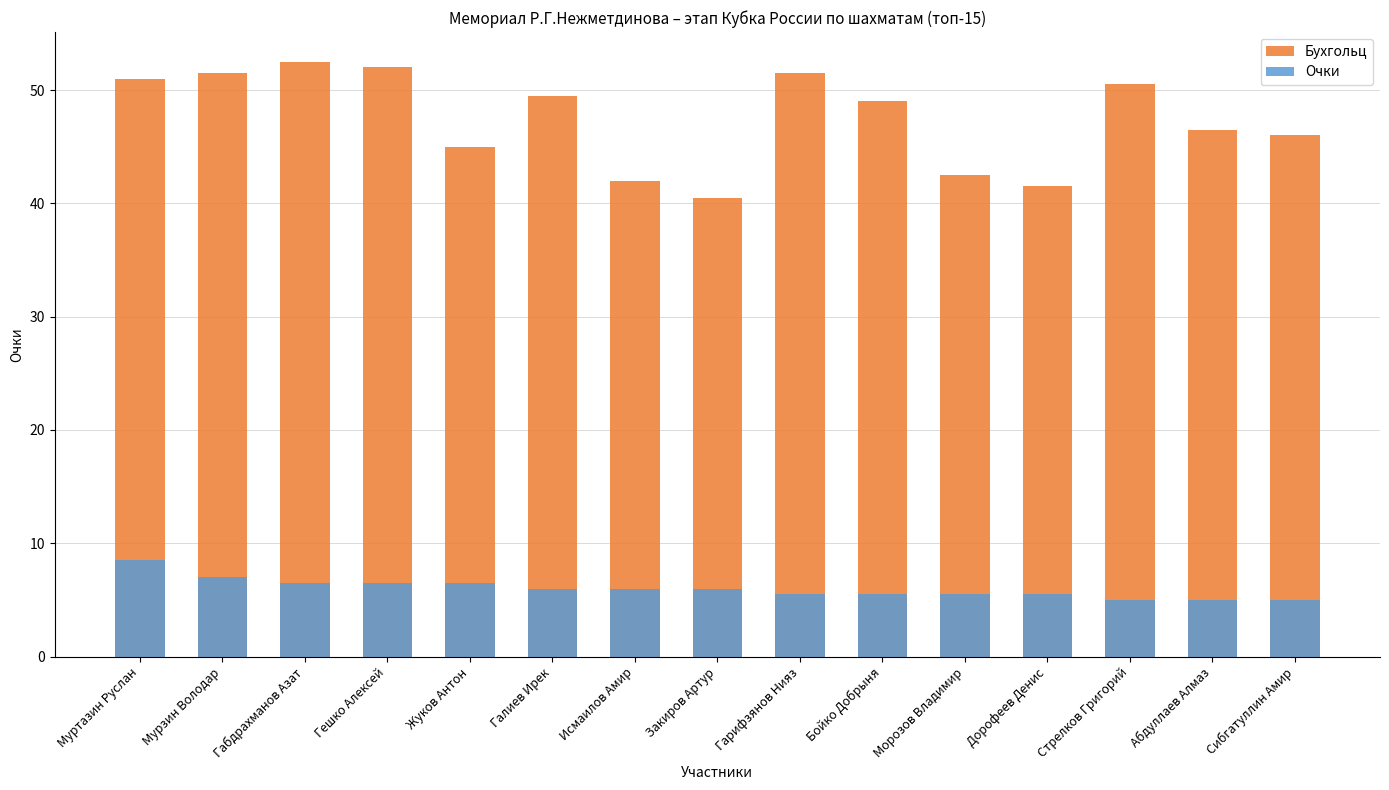

Which series changed the most between Жуков Антон and Бойко Добрыня?

Бухгольц